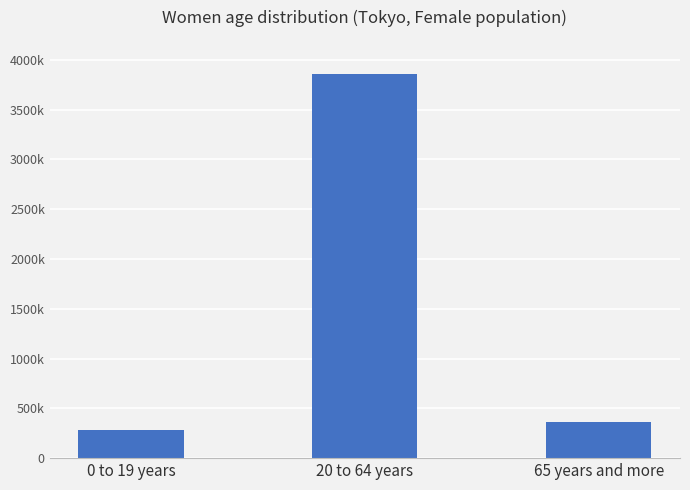

What is the difference between the maximum and minimum values?

3578035